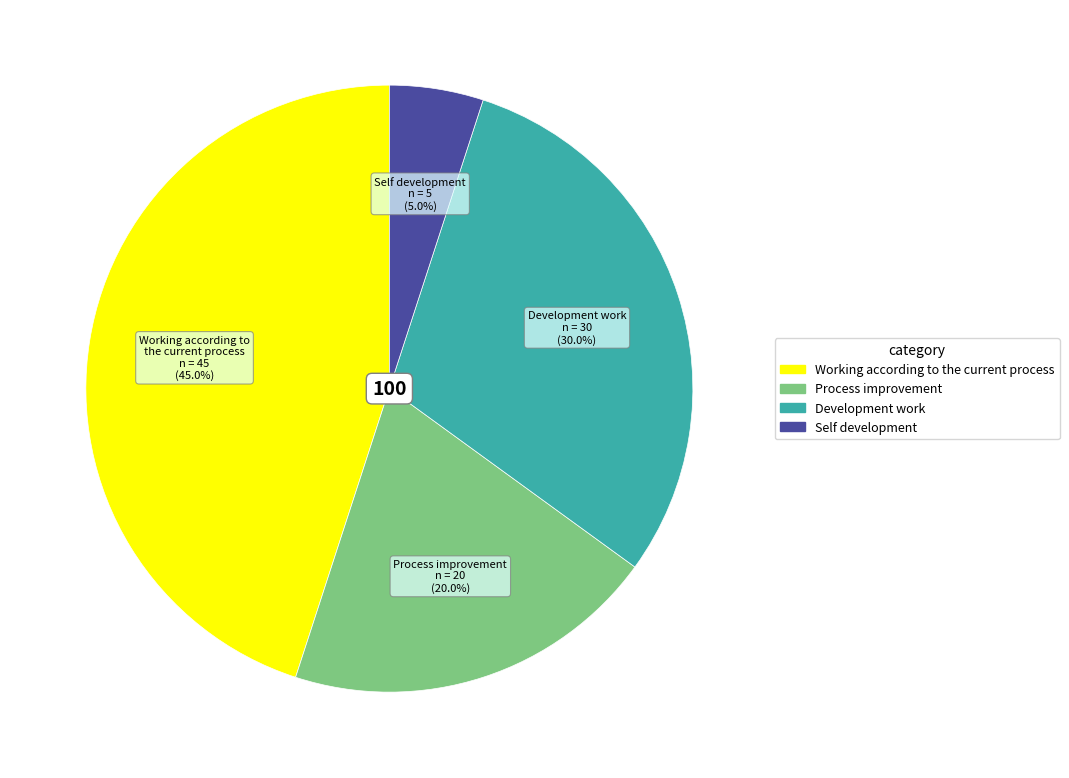

To the nearest percent, what portion does Working according to the current process represent?

45%